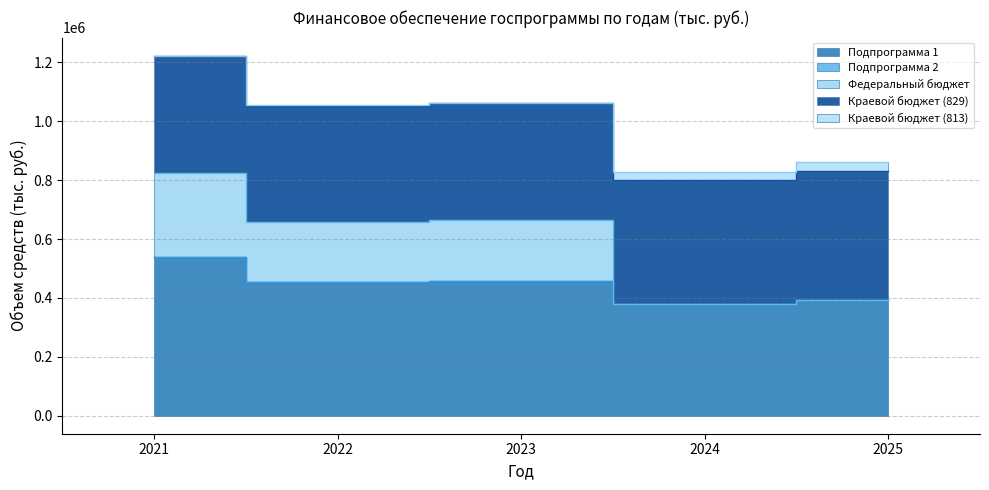

Rank the series at 2021 from lowest to highest value.

Подпрограмма 2, Краевой бюджет (813), Федеральный бюджет, Краевой бюджет (829), Подпрограмма 1